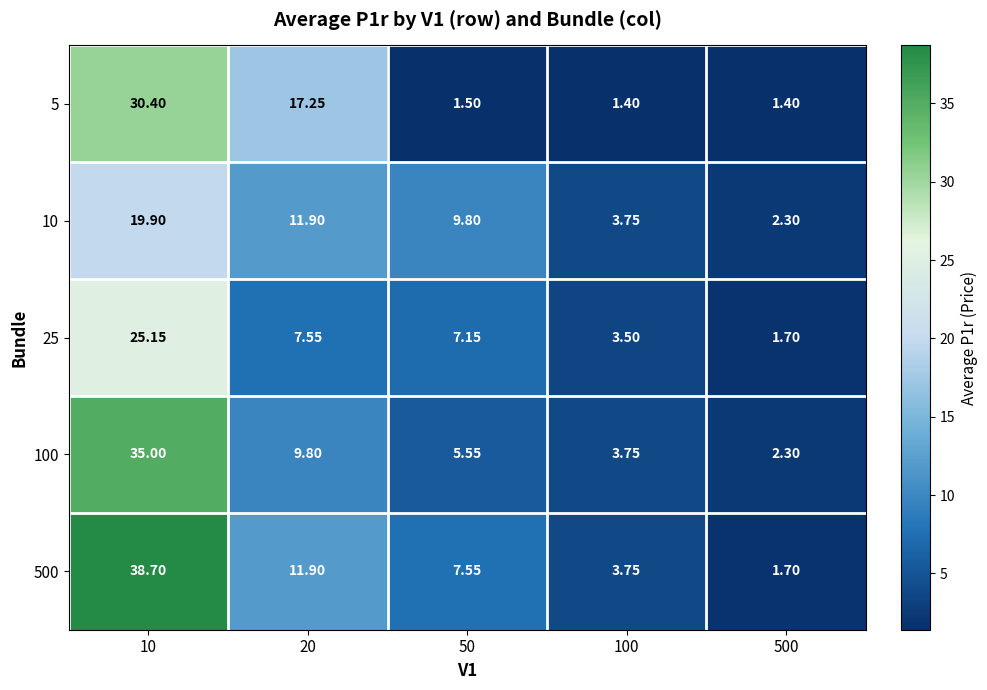

Is the value of 10 at 10 greater than the value of 500 at 50?

Yes